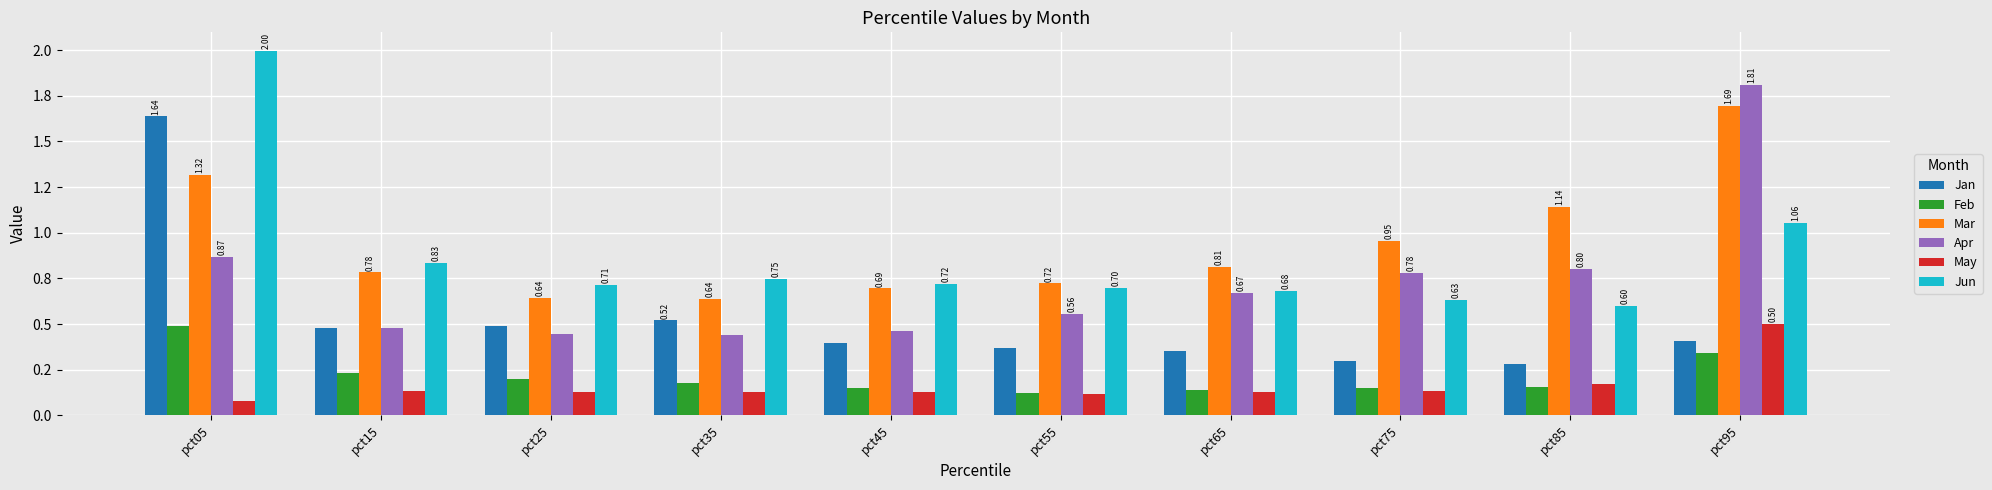

What is the sum of the Feb values at pct65 and pct25?

0.3